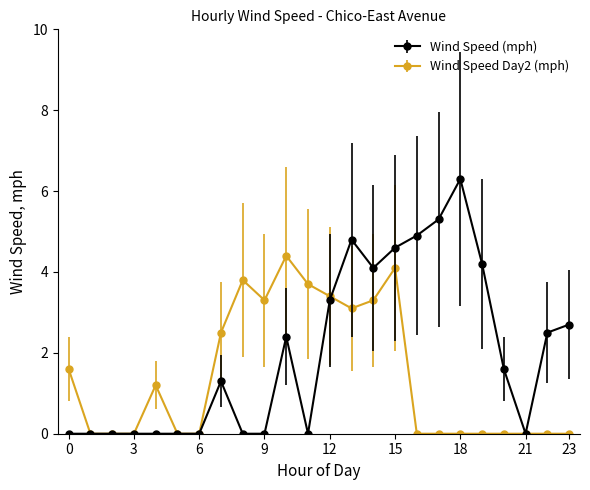

What is the value of the Wind Speed (mph) point at the 11th from the left?

2.4